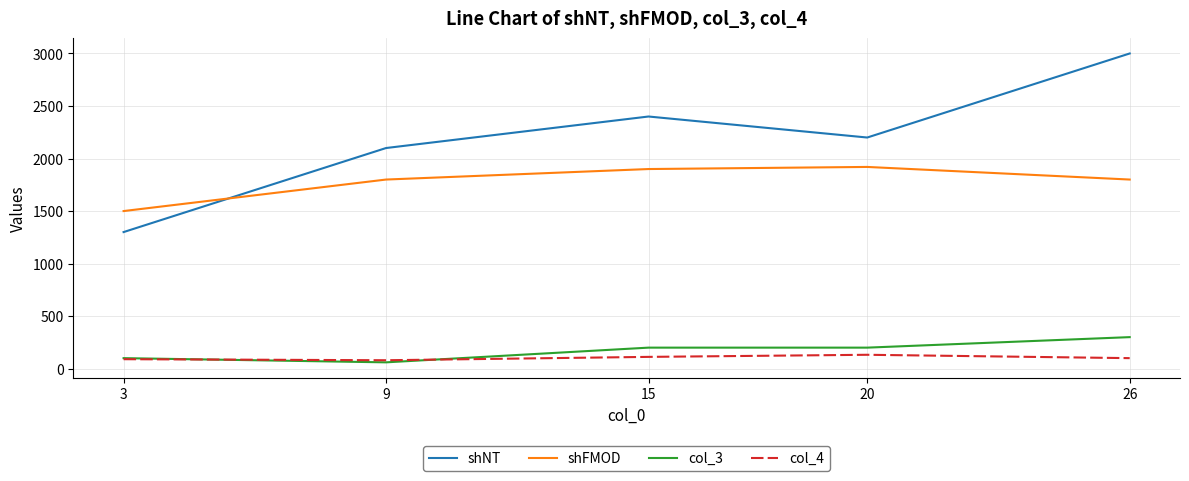

Rank the series at 20 from highest to lowest value.

shNT, shFMOD, col_3, col_4